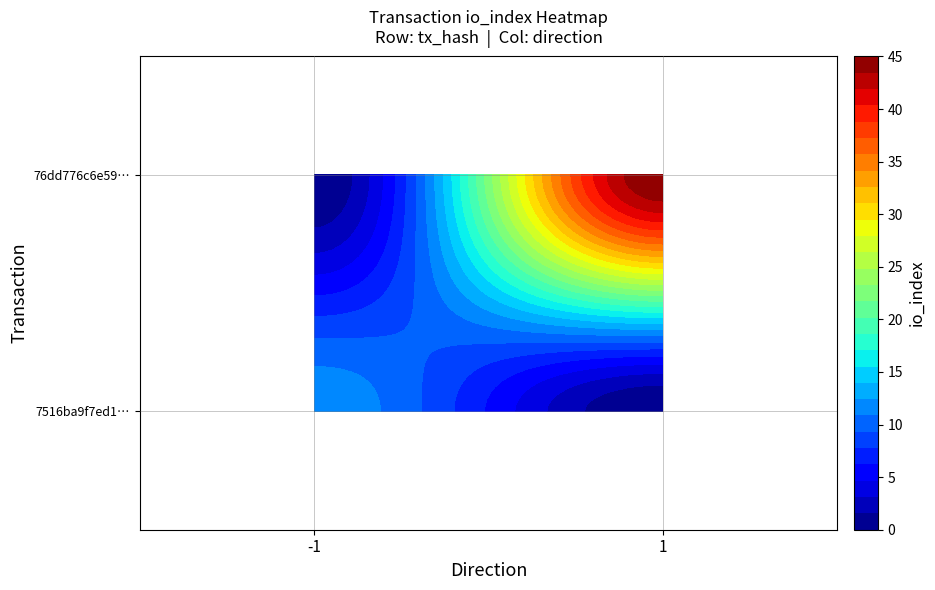

Between direction and io_index, which series saw the biggest shift?

76dd776c6e596883e2dafd3187bb6134563af24